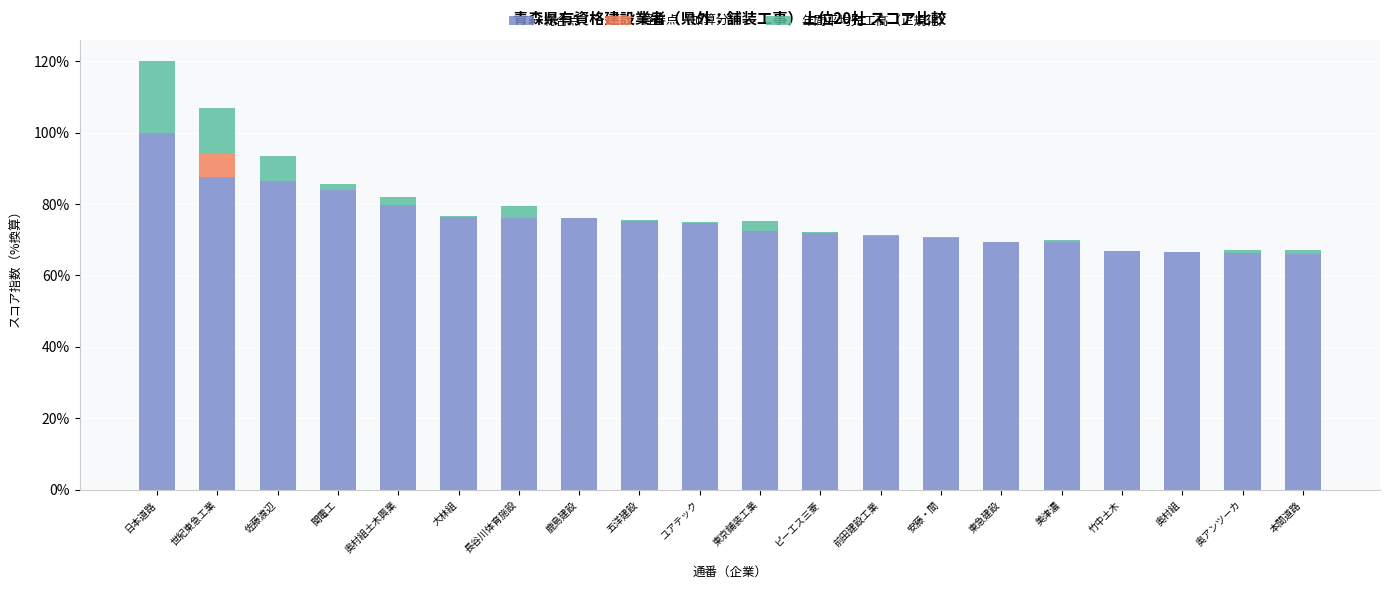

The 総合点 series shows 119.2 at 東急建設. True or false?

False